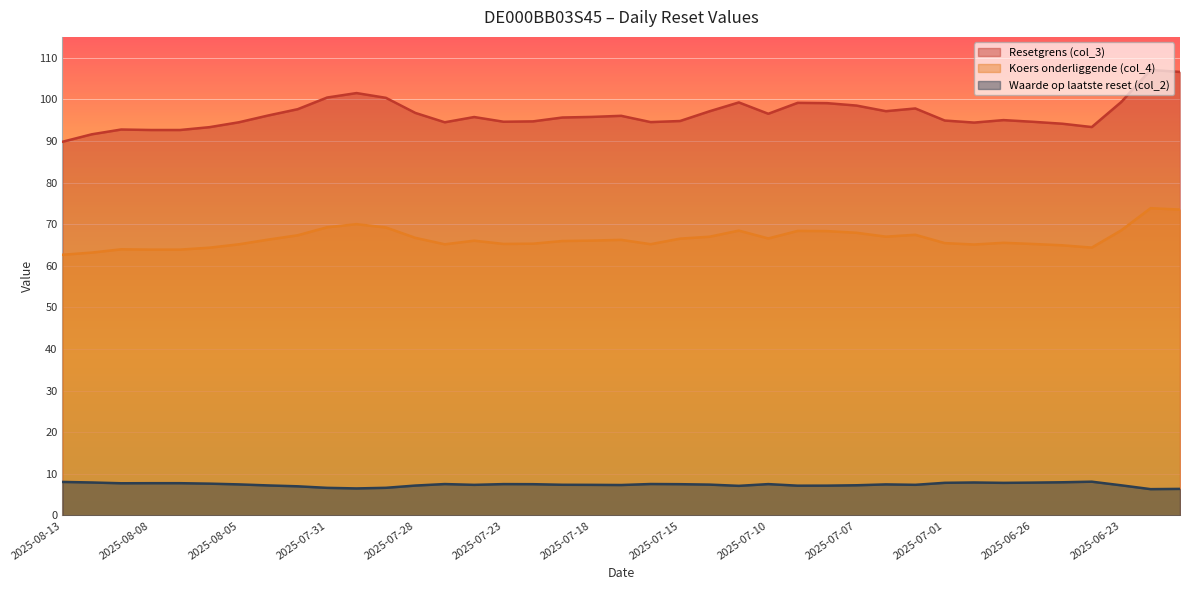

Is it true that Waarde op laatste reset (col_2) equals 7.5 at 2025-07-15?

True